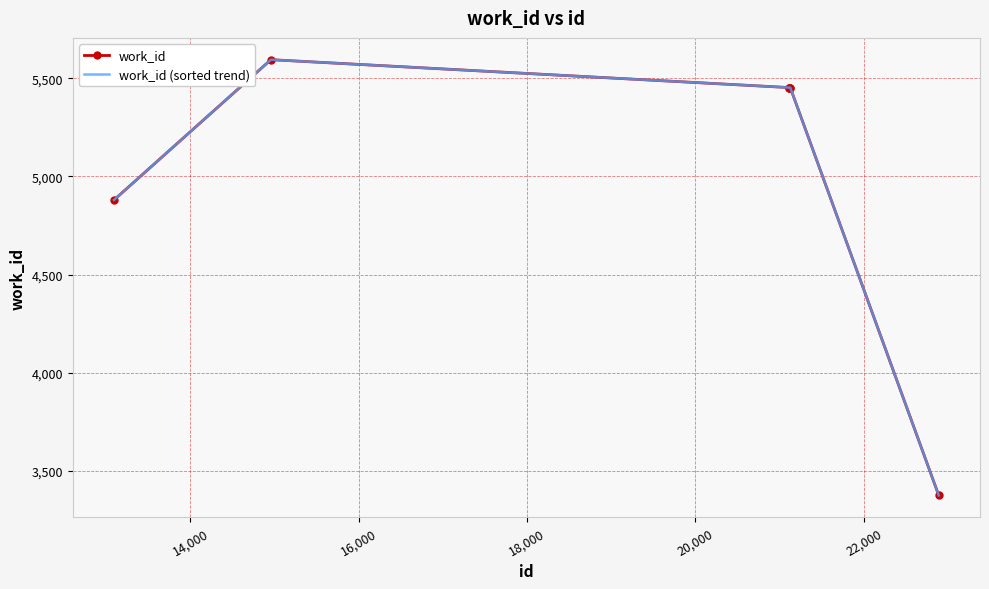

What are all the series names shown in the legend?

work_id, work_id (sorted trend)